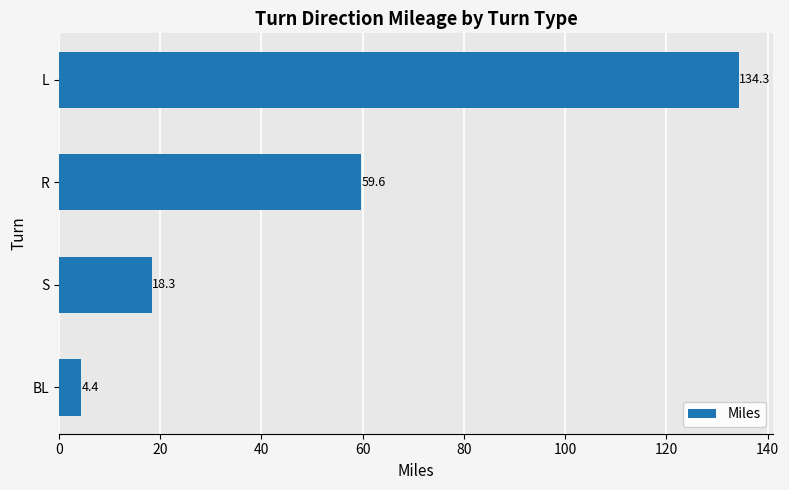

List the labels in order of value, largest first.

L, R, S, BL